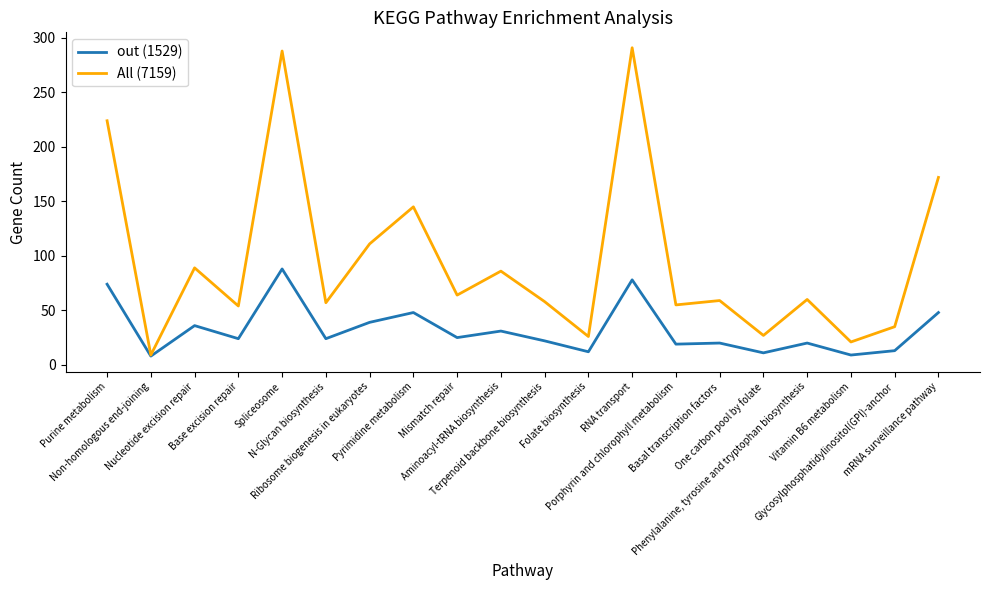

Which series changed the most between Ribosome biogenesis in eukaryotes and Phenylalanine, tyrosine and tryptophan biosynthesis?

All (7159)